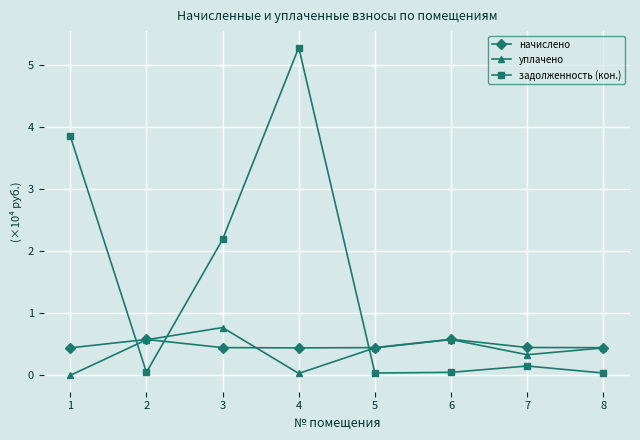

What is the value of the начислено point at the 3rd from the left?

0.4